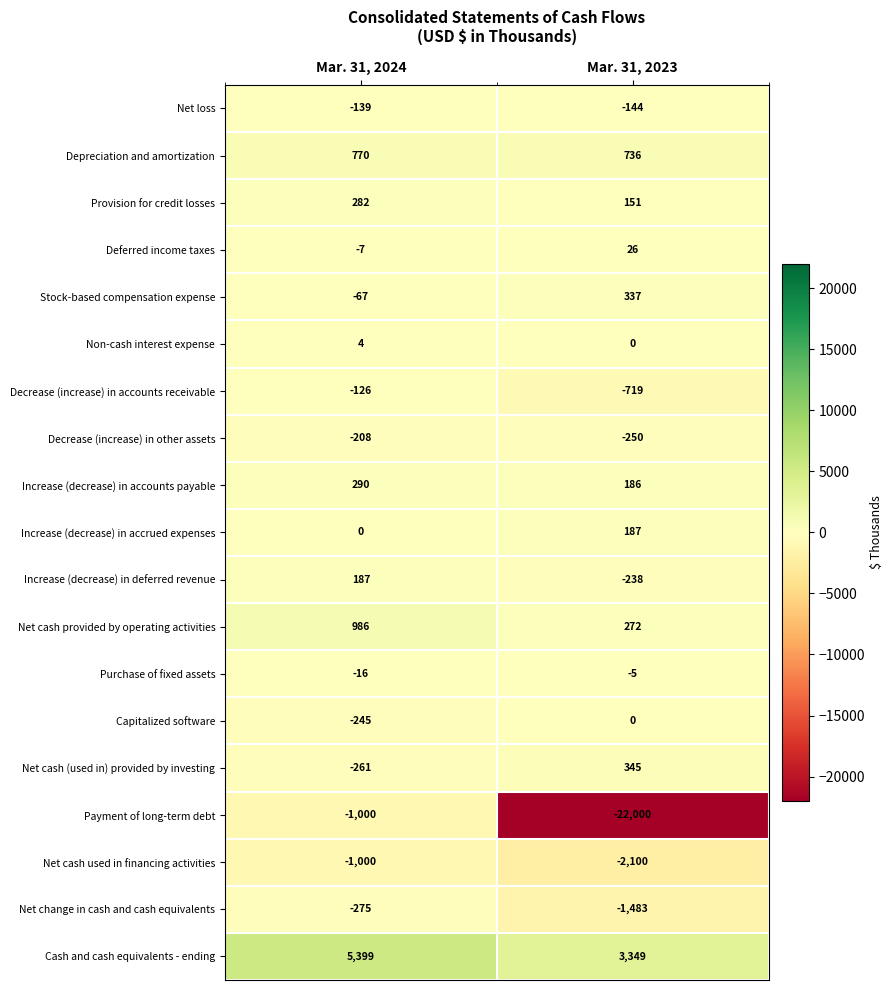

What is the difference between the maximum and minimum values in the Capitalized software series?

245